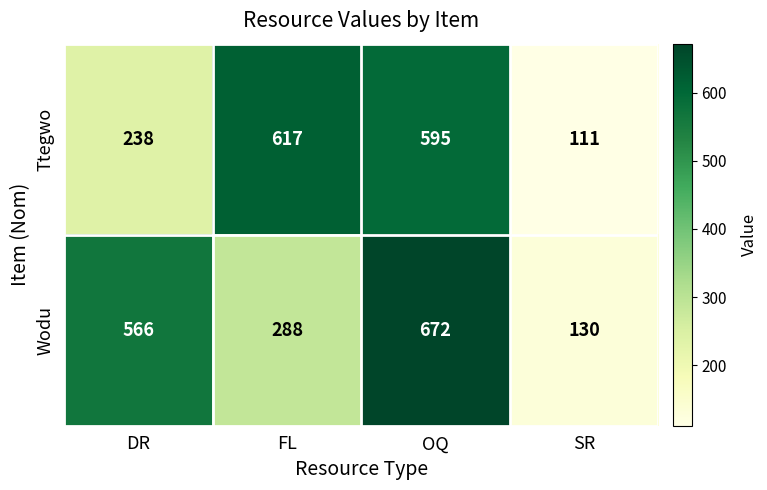

Rank the series at OQ from lowest to highest value.

Ttegwo, Wodu